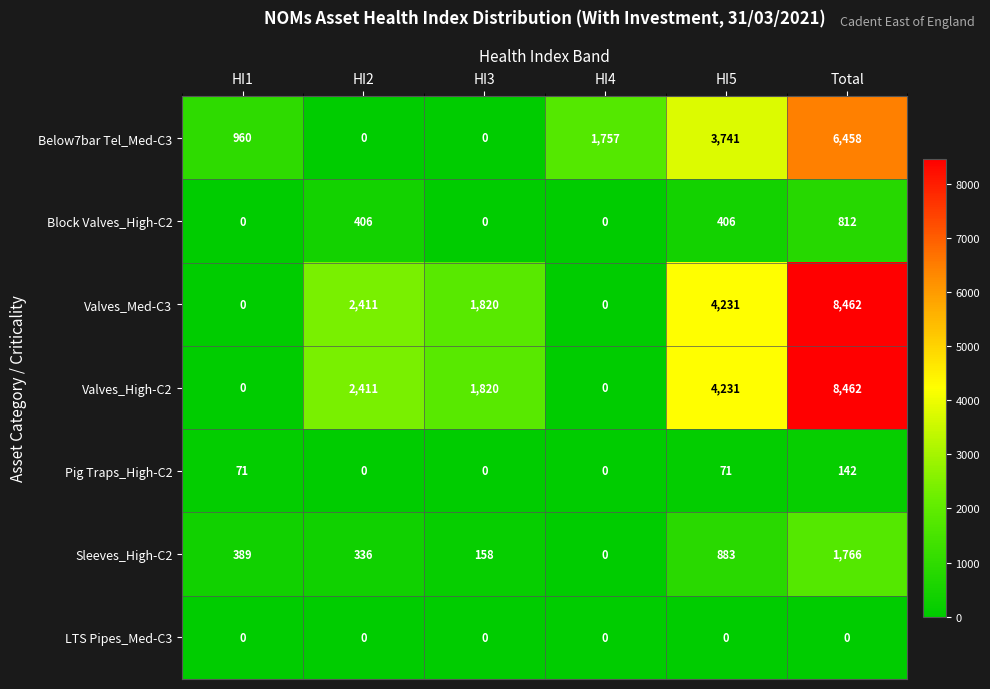

What is the difference between the highest and lowest values at HI1?

960